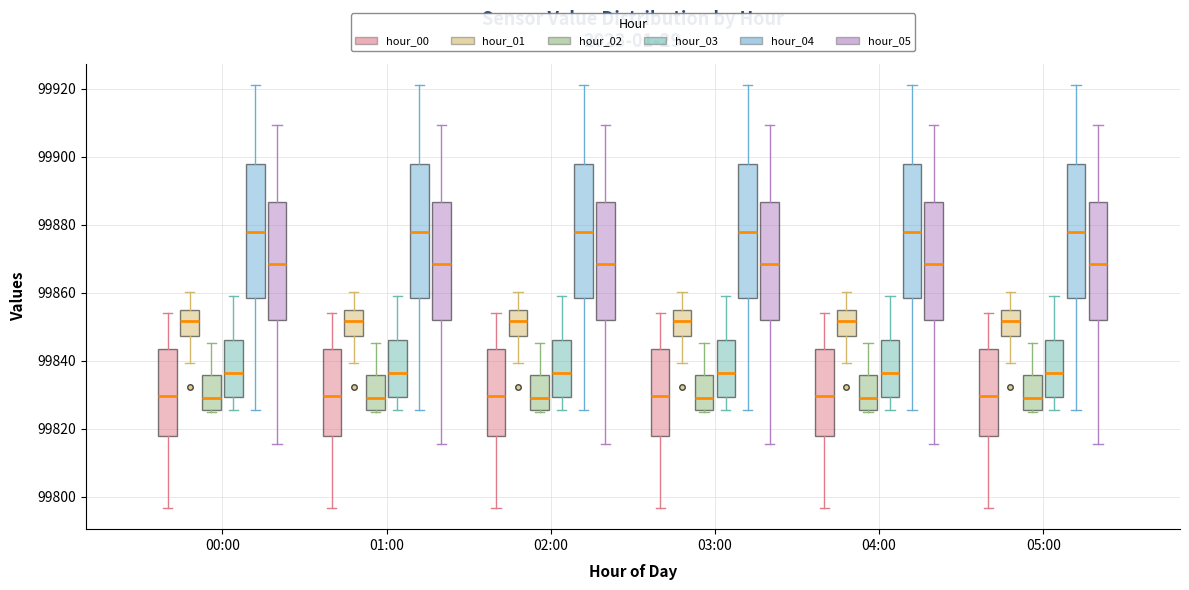

Where does the lower whisker of the box for 02:00 (hour_03) end on the y-axis? The values are not printed on the chart, so give them approximately, as read against the axis.

99826